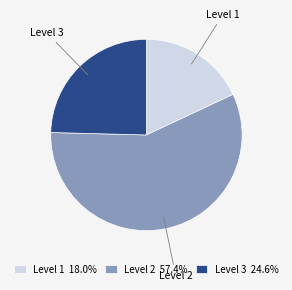

Approximately how many times larger is the value at Level 1 18.0% compared to Level 3 24.6%?

0.7